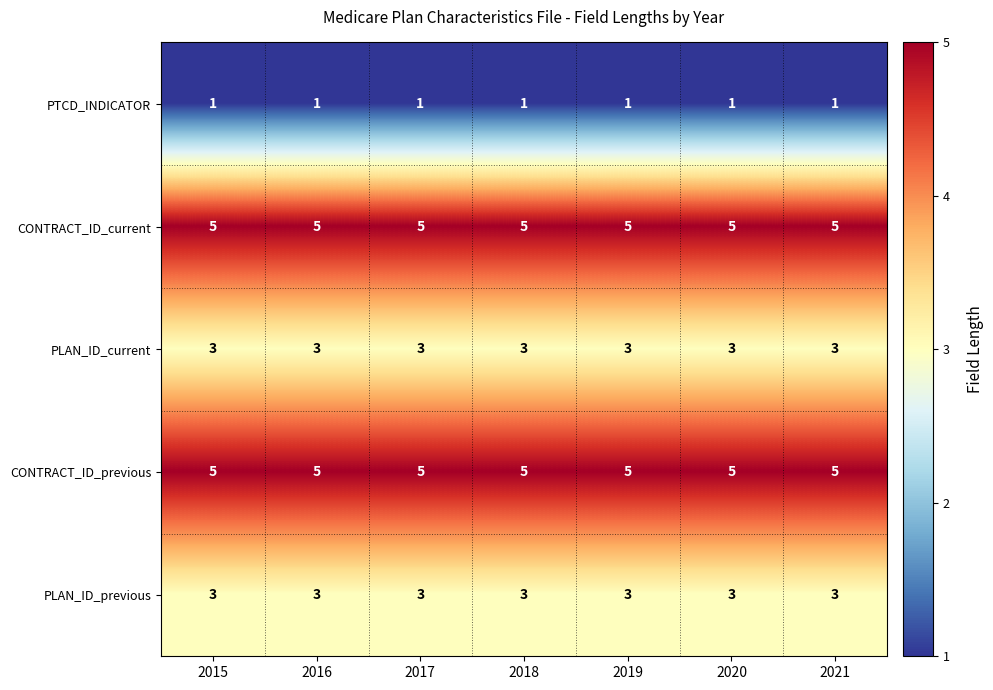

What is the sum of all CONTRACT_ID_current values?

35